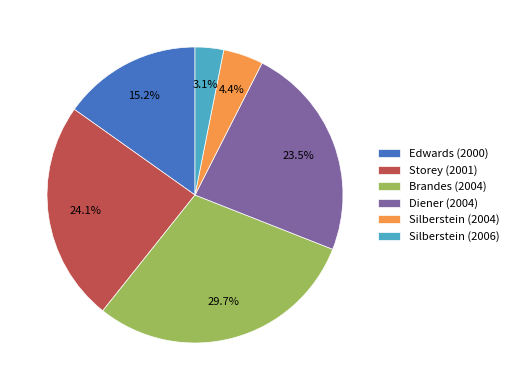

How many segments does this pie chart have?

6